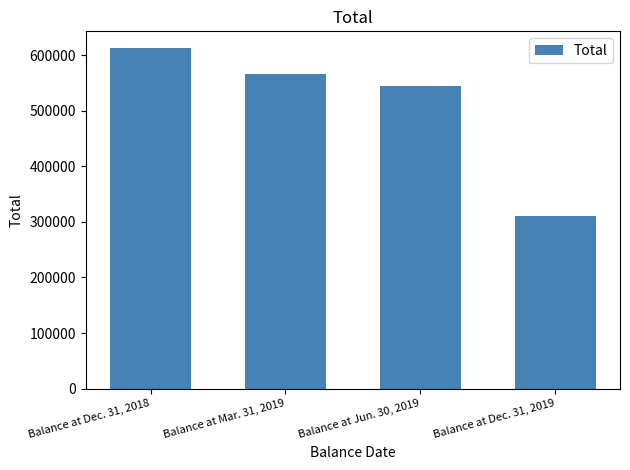

The chart shows a value of 938916 at Balance at Mar. 31, 2019. True or false?

False